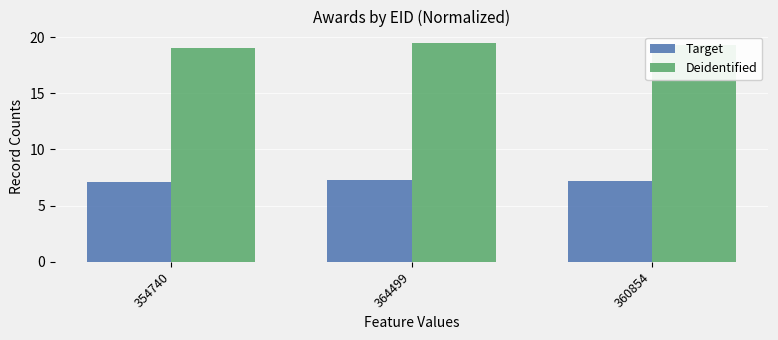

What is the difference between the highest and lowest values at 360854?

12.1